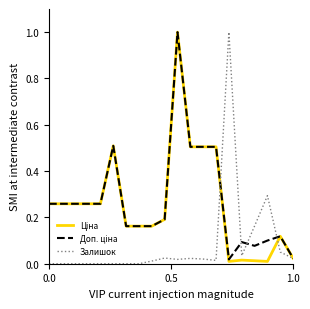

Reading left to right, what are all the values shown in this chart?

Ціна: 0.3	0.3	0.3	0.3	0.3	0.5	0.2	0.2	0.2	0.2	1.0	0.5	0.5	0.5	0.0	0.0	0.0	0.0	0.1	0.0
Доп. ціна: 0.3	0.3	0.3	0.3	0.3	0.5	0.2	0.2	0.2	0.2	1.0	0.5	0.5	0.5	0.0	0.1	0.1	0.1	0.1	0.0
Залишок: 0.0	0.0	0.0	0.0	0.0	0.0	0.0	0.0	0.0	0.0	0.0	0.0	0.0	0.0	1.0	0.0	0.2	0.3	0.1	0.0